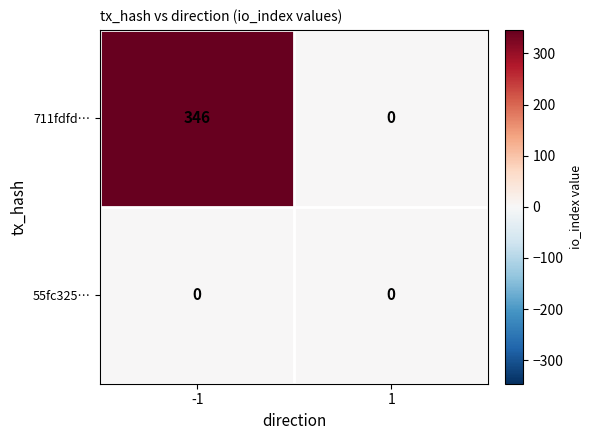

Between -1 and 1, which series saw the biggest shift?

711fdfd…